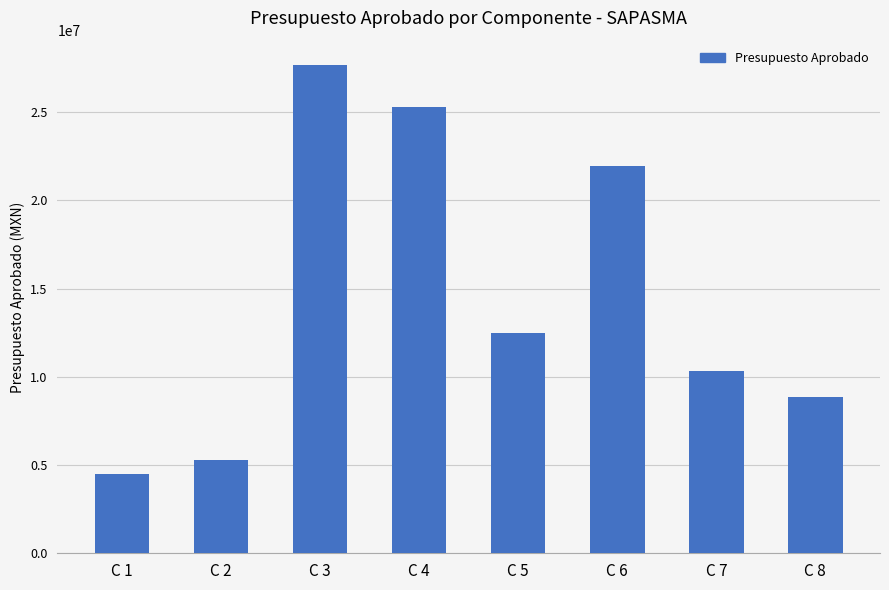

Rank the categories by value from highest to lowest.

C 3, C 4, C 6, C 5, C 7, C 8, C 2, C 1